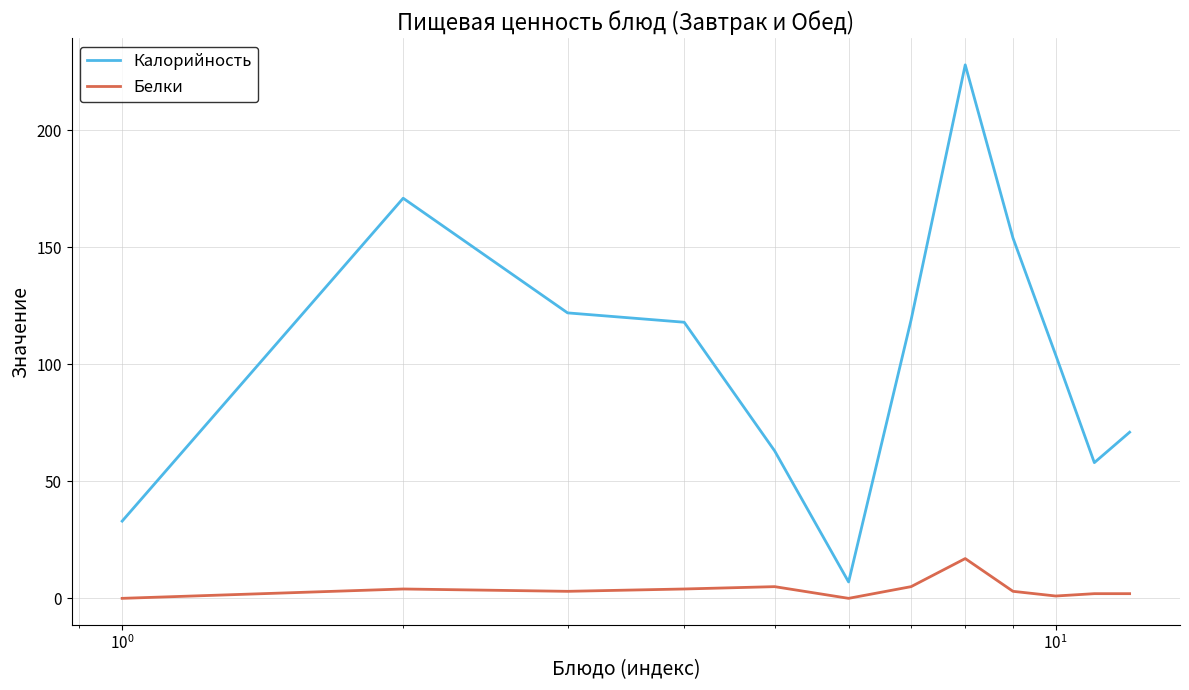

Rank the series by their maximum value, from highest to lowest.

Калорийность, Белки